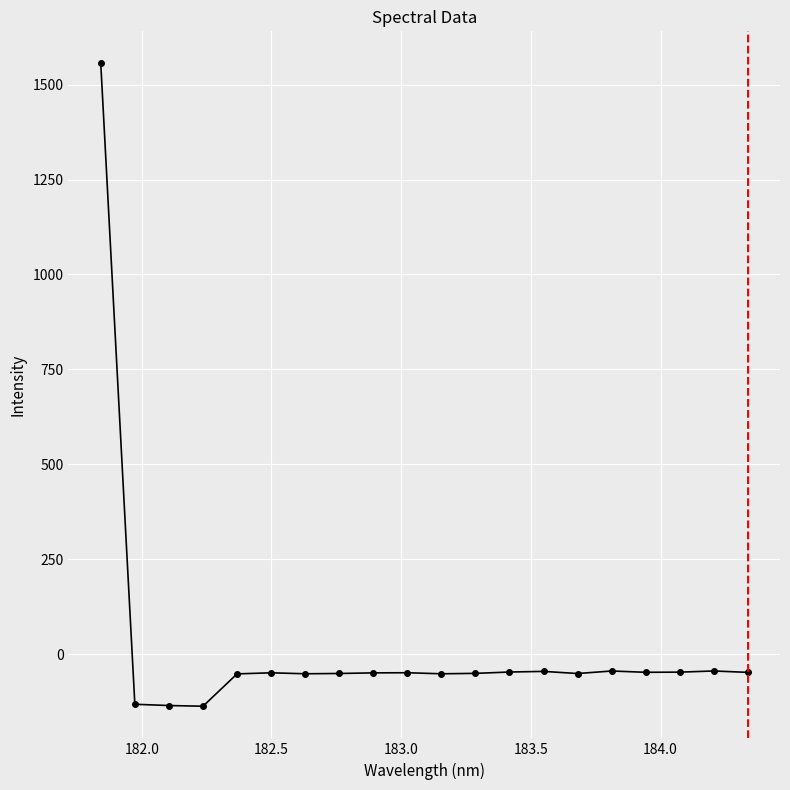

True or false: the data has more than 0 interior local peaks.

True